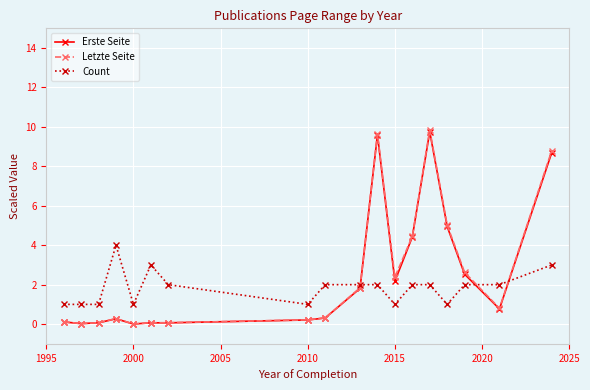

What is the maximum value for Erste Seite?

9.8